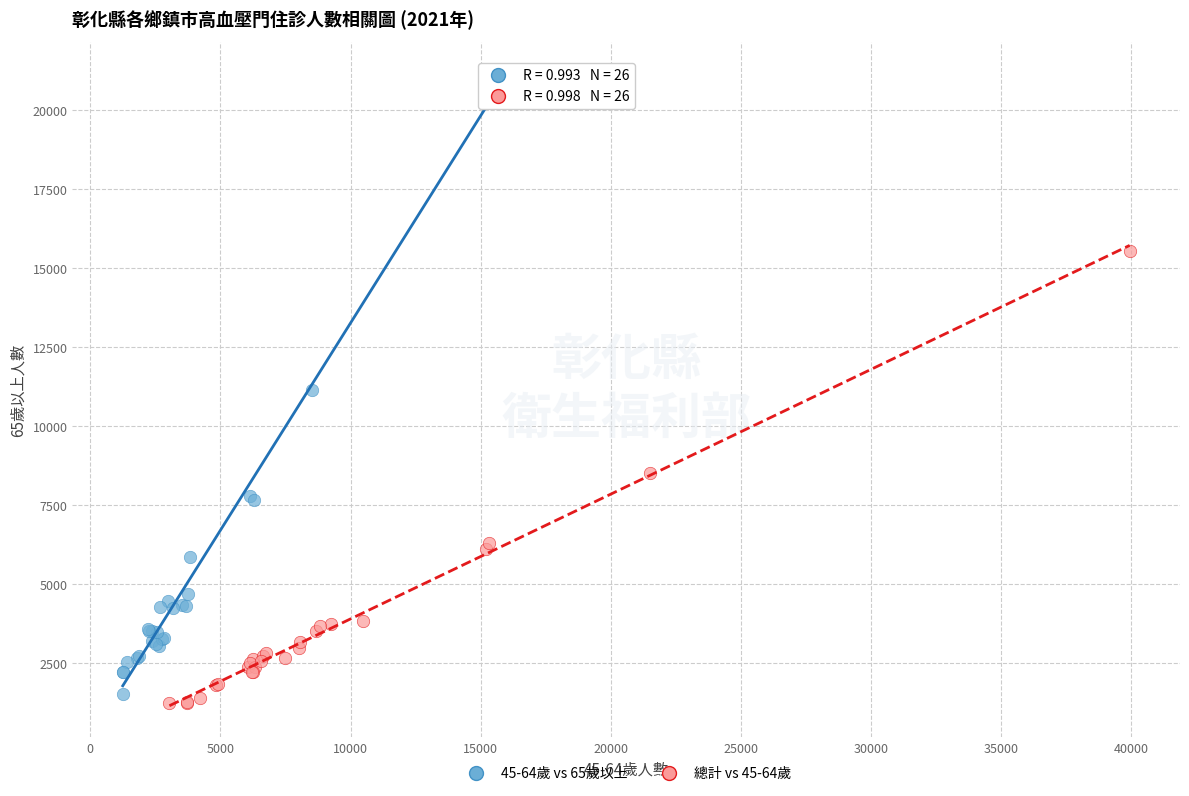

Which series reaches the maximum Y coordinate?

45-64歲 vs 65歲以上